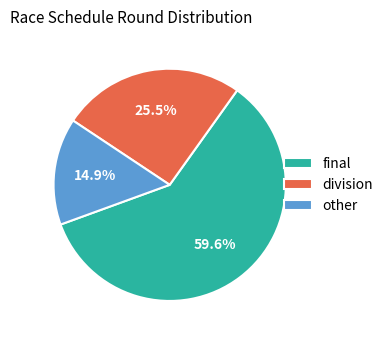

To the nearest percent, what portion does other represent?

15%